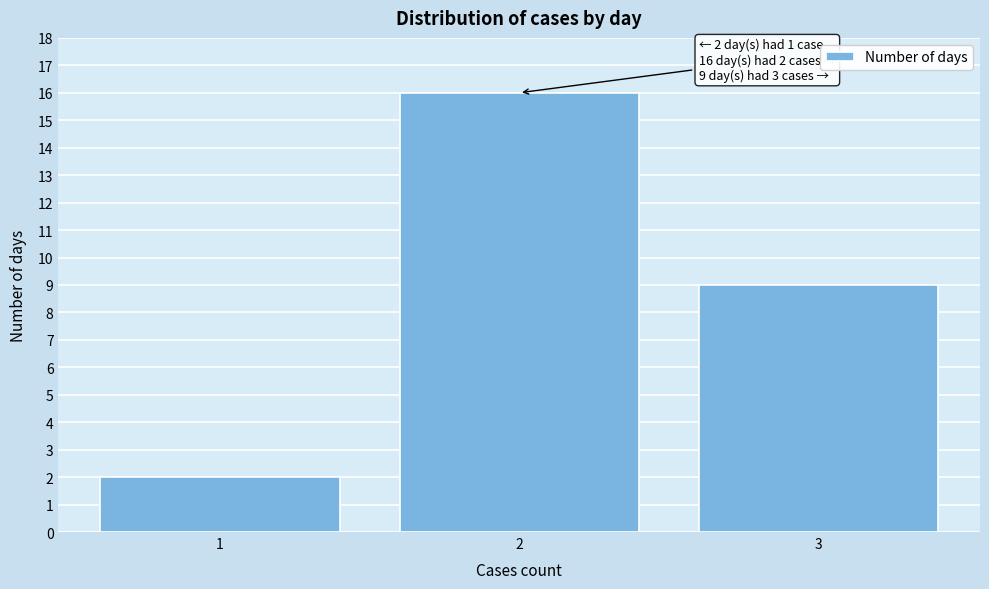

Which range on the x-axis has the tallest bar?

1.5 to 2.5